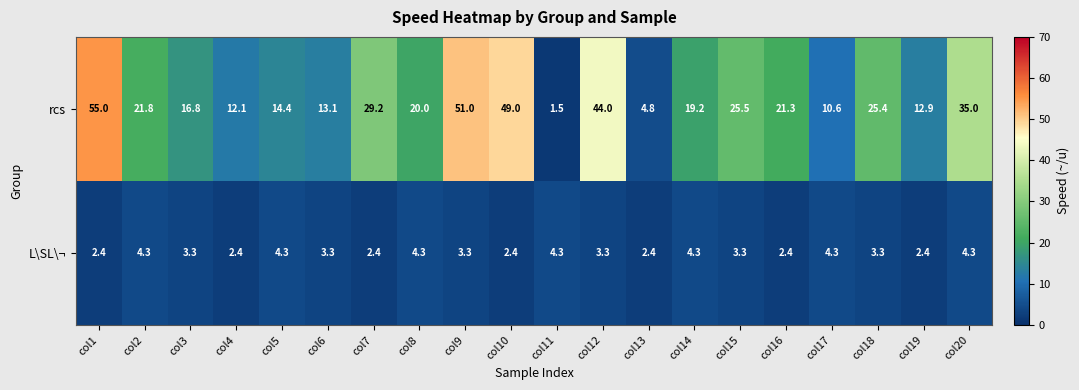

At which category is the sum across all series the highest?

col1